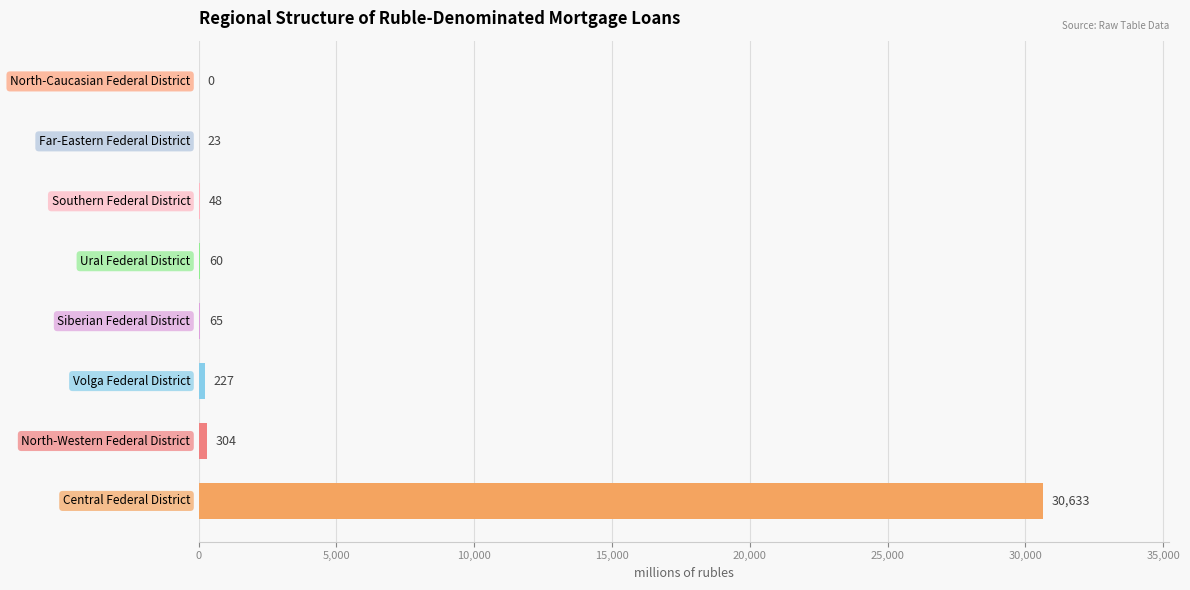

What is the greatest value displayed?

30633